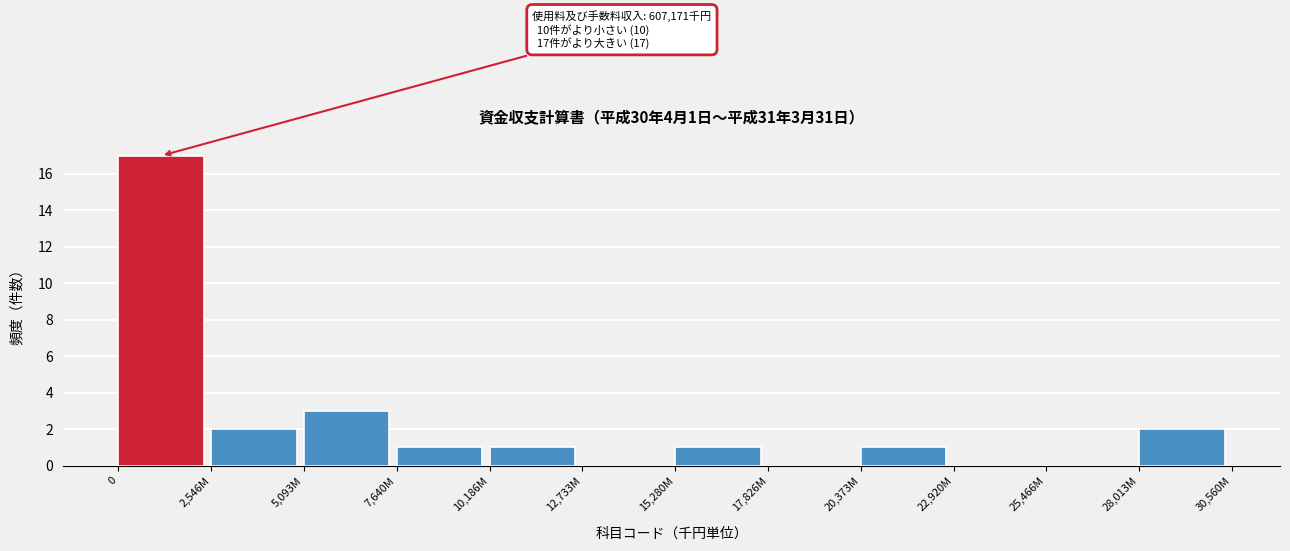

Reading left to right, what are all the values shown in this chart?

0=17	2,546M=2	5,093M=3	7,640M=1	10,186M=1	12,733M=0	15,280M=1	17,826M=0	20,373M=1	22,920M=0	25,466M=0	28,013M=2